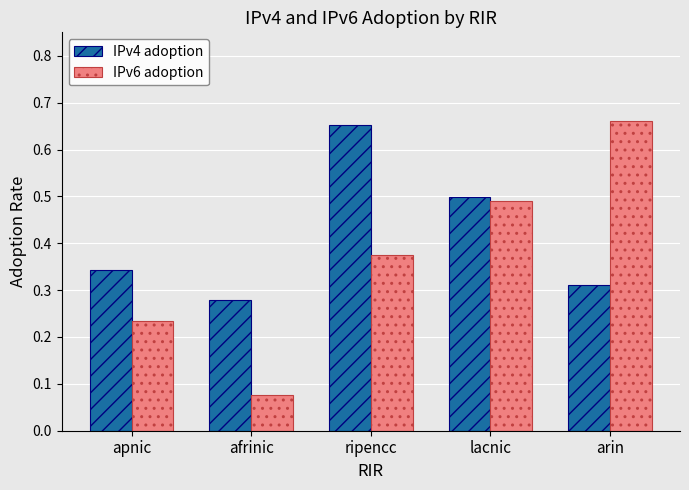

At which category is the sum across all series the highest?

ripencc